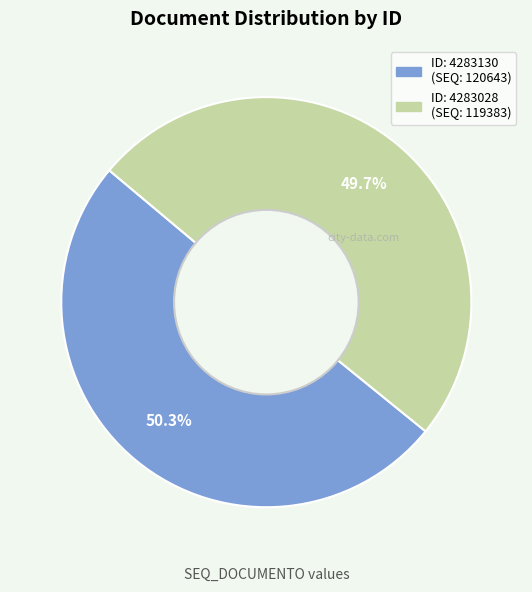

Does any single category account for the majority?

Yes